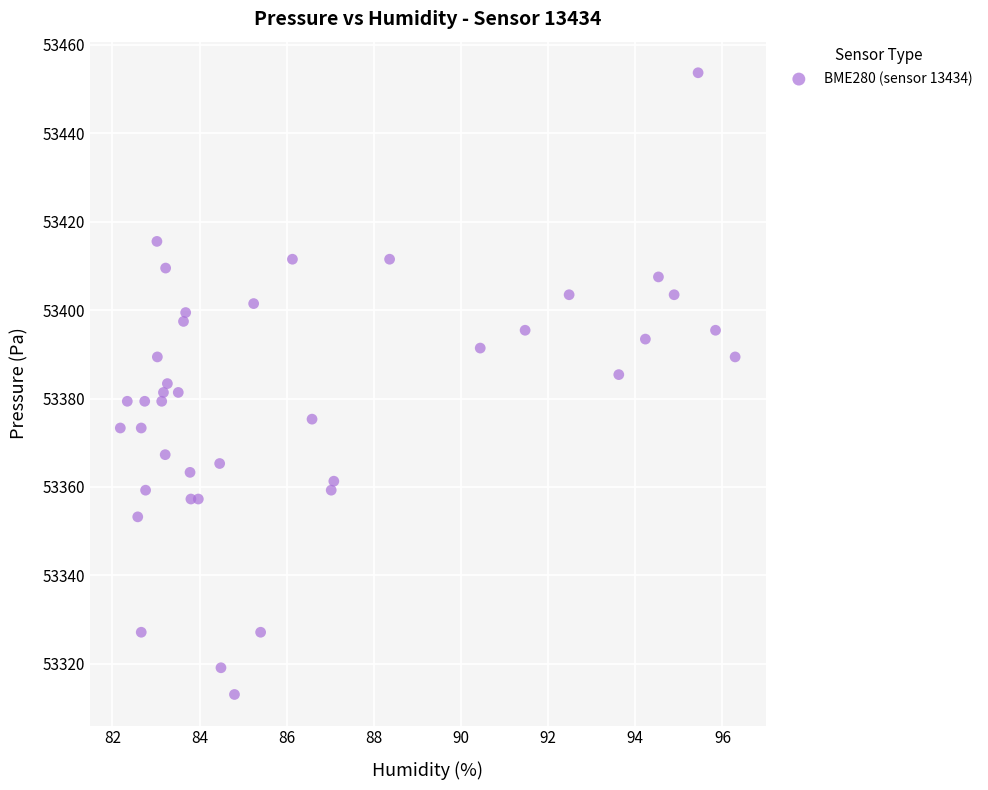

What is the range of Y values (max minus min)?

140.6